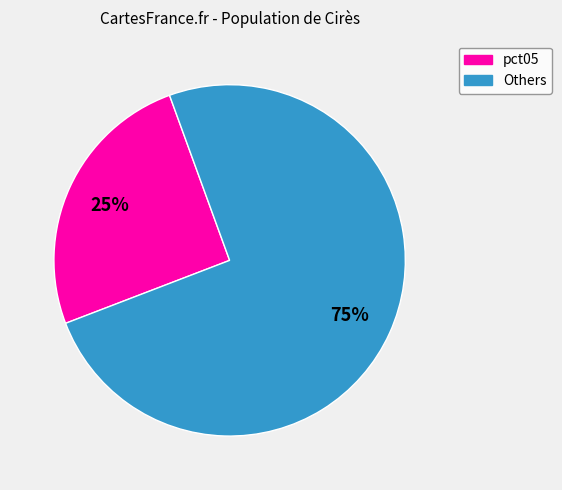

To the nearest percent, what is the average slice percentage?

50%